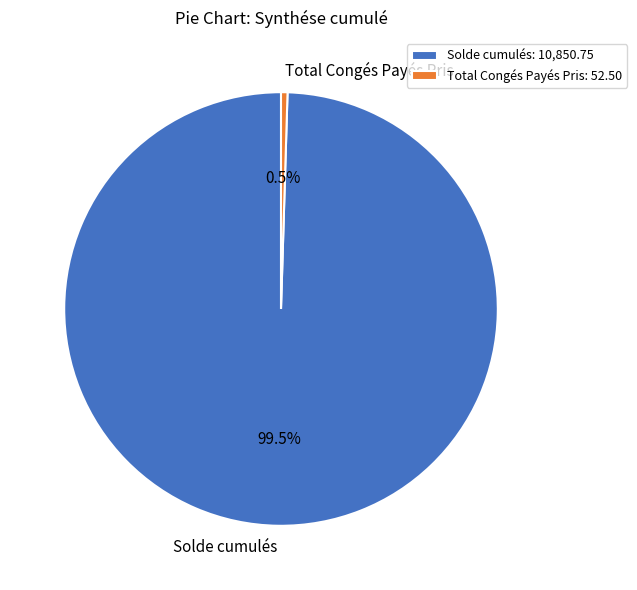

Which has a higher value, Solde cumulés or Total Congés Payés Pris?

Solde cumulés